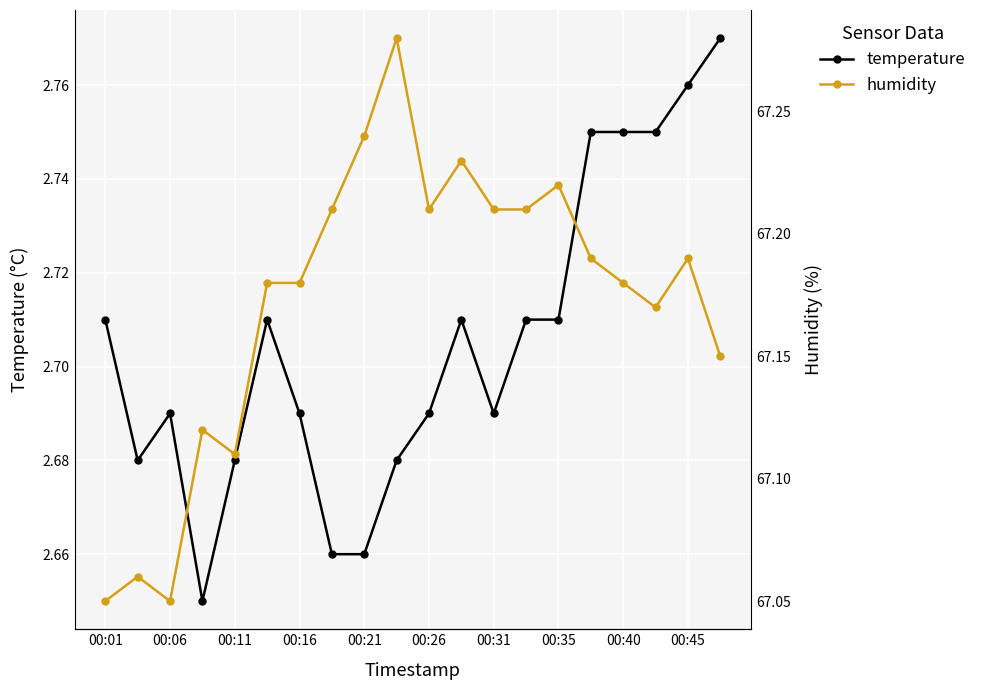

How many interior local peaks does the humidity series have?

6